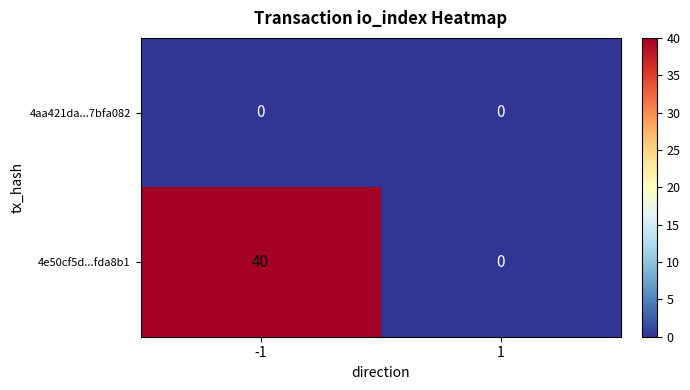

The value of 4aa421da...7bfa082 at -1 is 0. True or false?

True